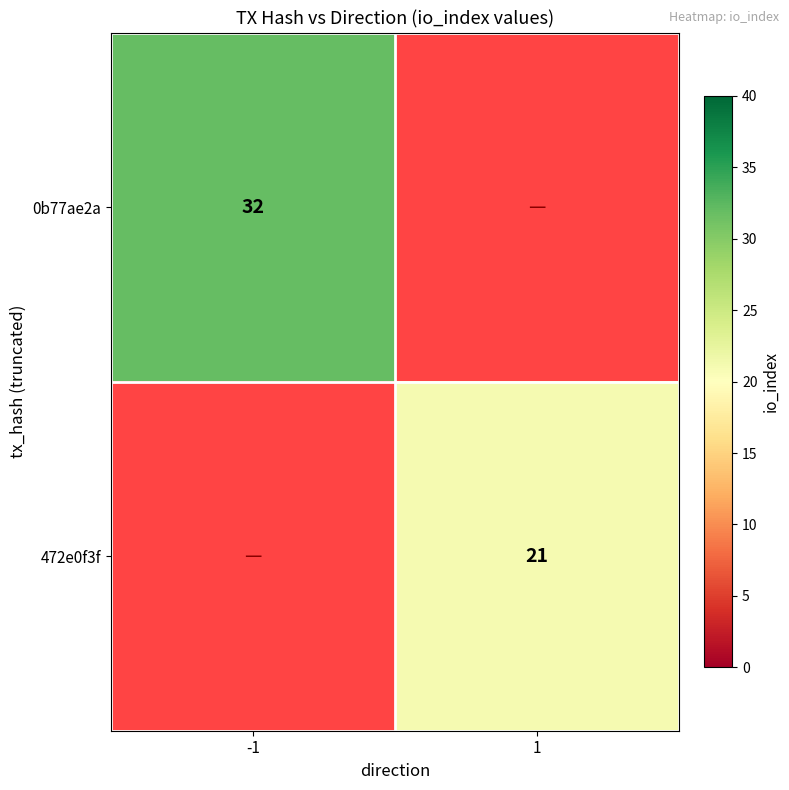

Is the value of 0b77ae2a at -1 greater than the value of 472e0f3f at 1?

Yes